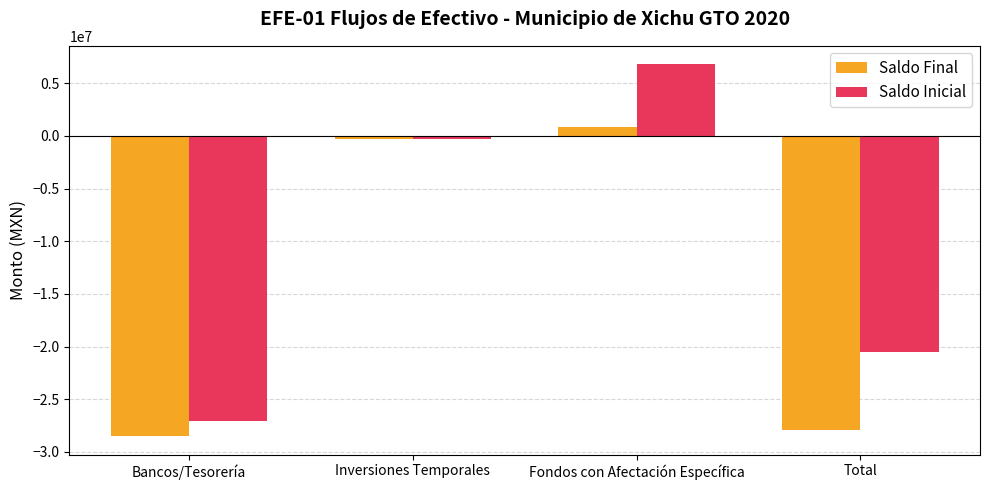

Reading left to right, extract all data points from this chart.

Saldo Final: Bancos/Tesorería=-28483937.8	Inversiones Temporales=-261594.5	Fondos con Afectación Específica=866942.4	Total=-27878589.9
Saldo Inicial: Bancos/Tesorería=-27062123.3	Inversiones Temporales=-261594.5	Fondos con Afectación Específica=6797391.9	Total=-20526325.9